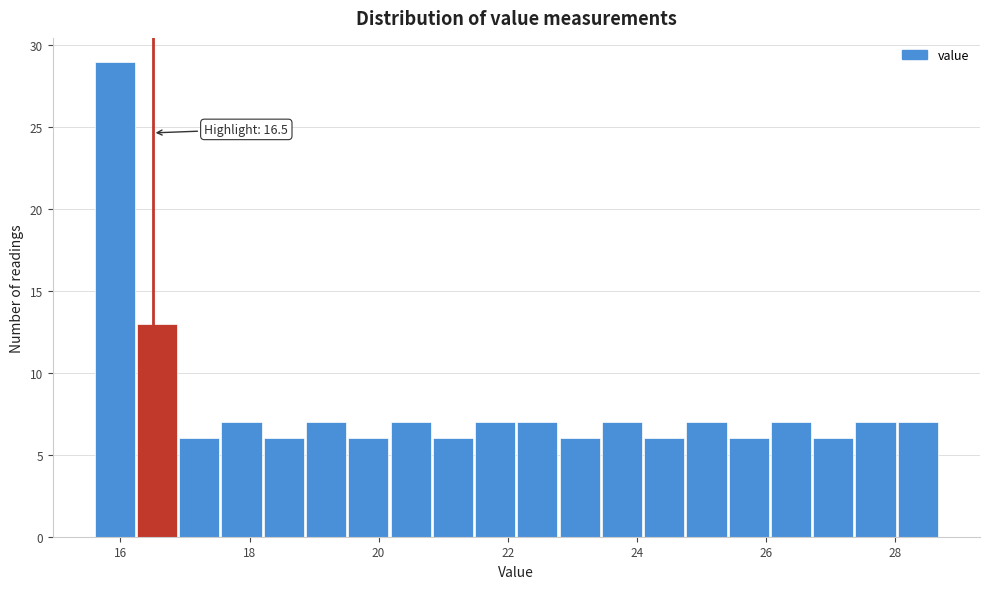

Around what value on the x-axis is the tallest bar? Give the approximate position of its centre, as read against the axis.

16.0